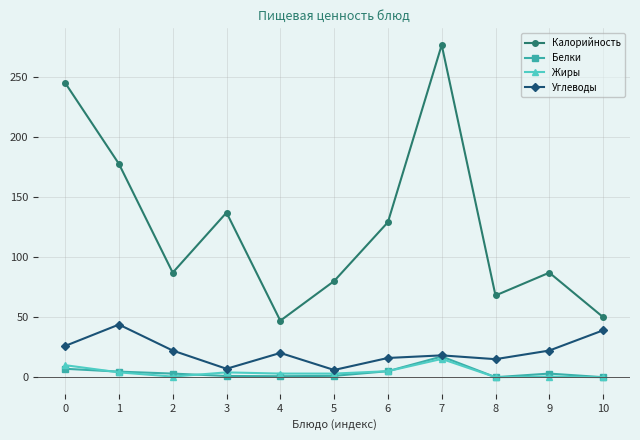

What is the sum of the Белки values at 1 and 8?

4.6